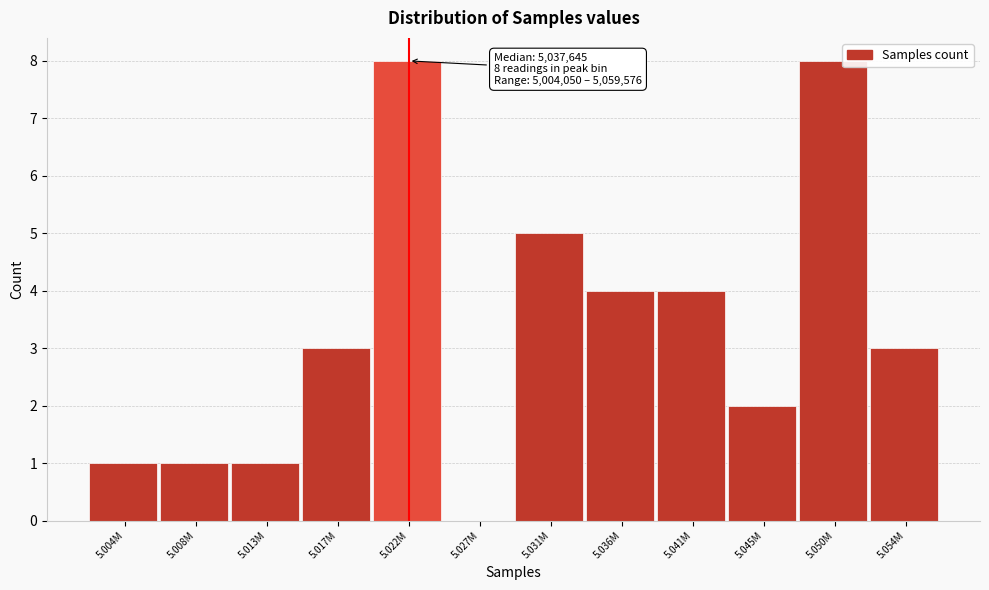

Reading left to right, what are all the values shown in this chart?

5.004M=1	5.008M=1	5.013M=1	5.017M=3	5.022M=8	5.027M=0	5.031M=5	5.036M=4	5.041M=4	5.045M=2	5.050M=8	5.054M=3